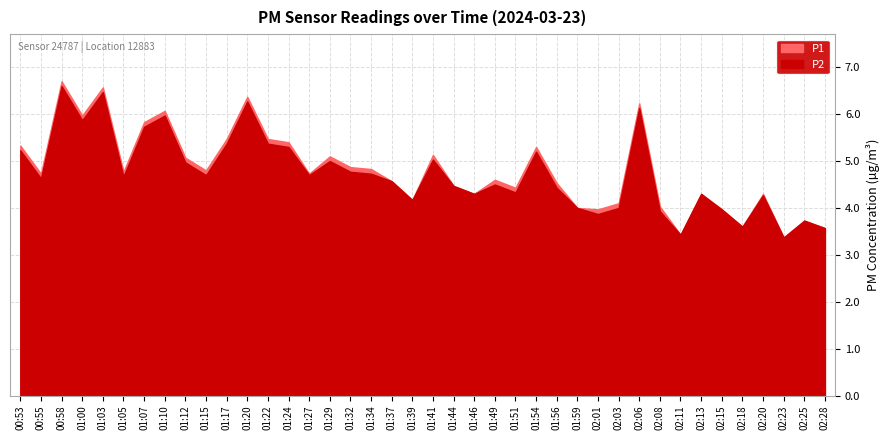

Where is the first local maximum for P1?

00:58